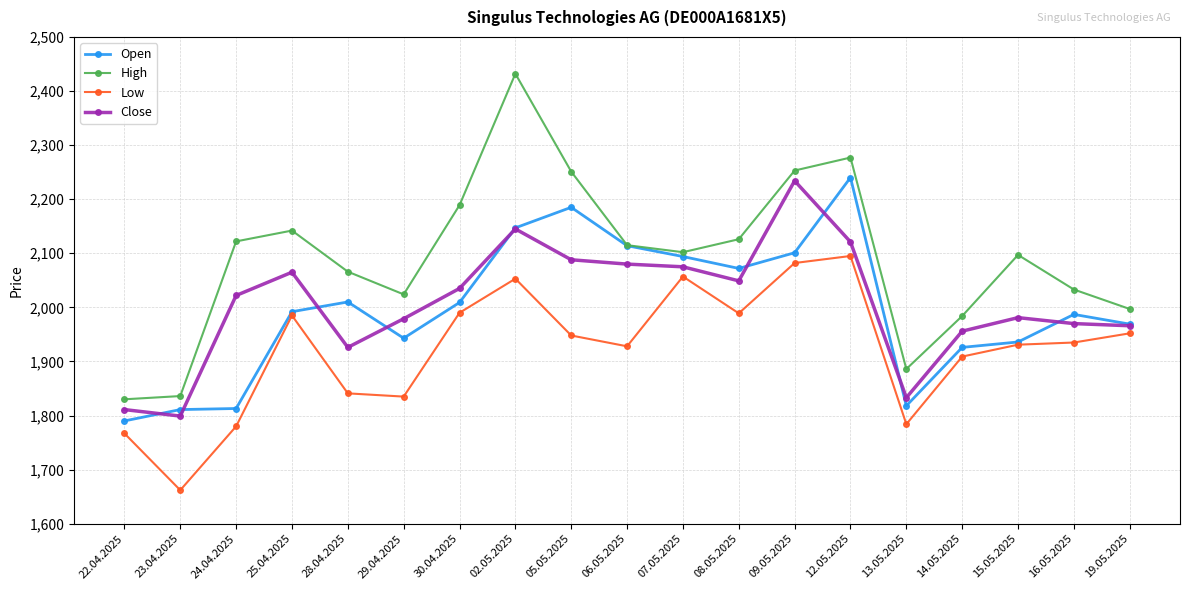

What is the value of the High point at the 8th from the left?

2432